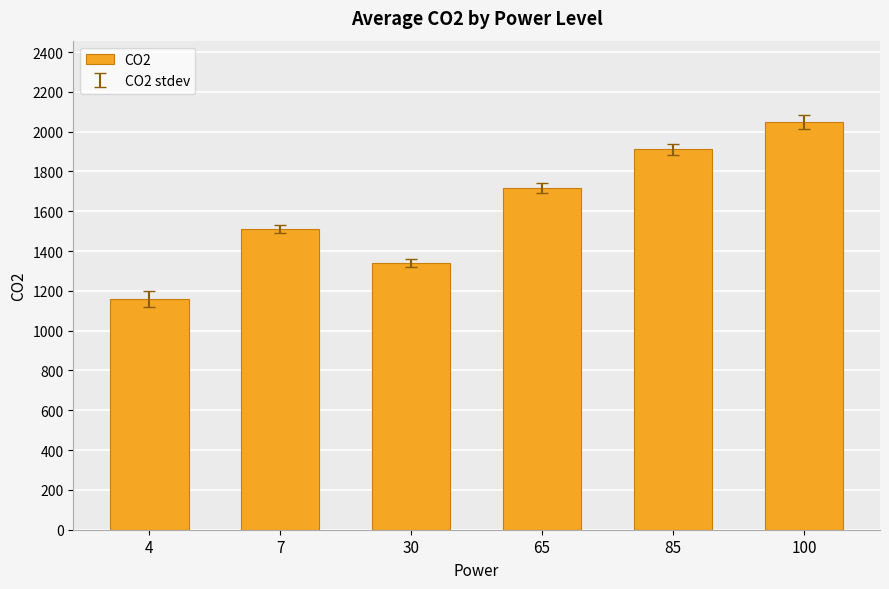

What is the change in value from 4 to 85?

+750.4